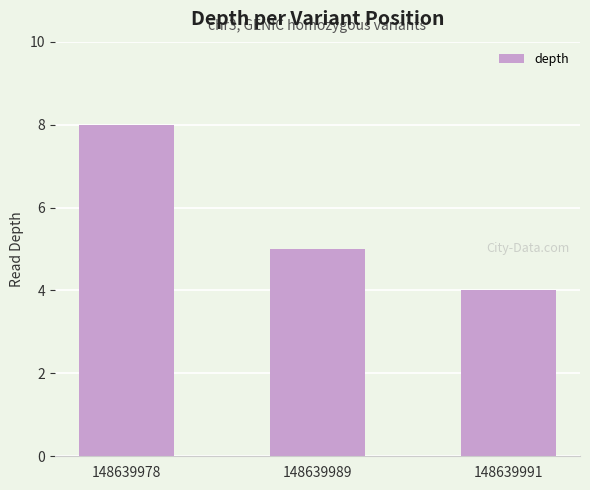

Which has a higher value, 148639989 or 148639978?

148639978